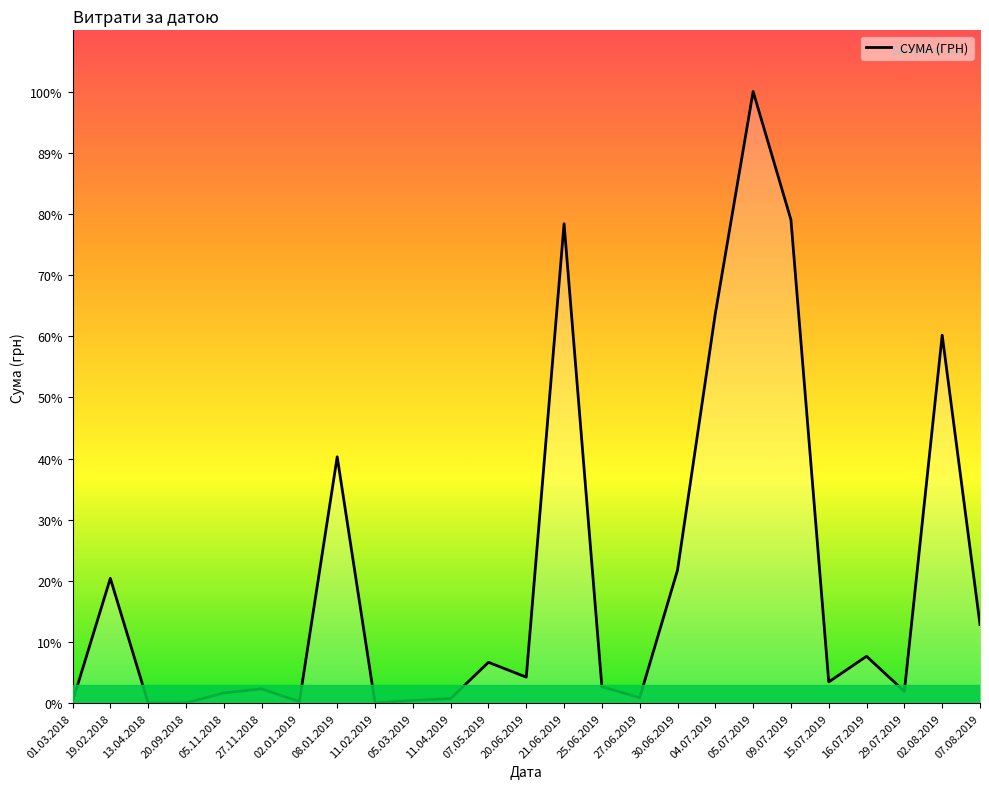

Rank the categories by value from lowest to highest.

11.02.2019, 13.04.2018, 20.09.2018, 01.03.2018, 02.01.2019, 05.03.2019, 11.04.2019, 27.06.2019, 05.11.2018, 29.07.2019, 27.11.2018, 25.06.2019, 15.07.2019, 20.06.2019, 07.05.2019, 16.07.2019, 07.08.2019, 19.02.2018, 30.06.2019, 08.01.2019, 02.08.2019, 04.07.2019, 21.06.2019, 09.07.2019, 05.07.2019